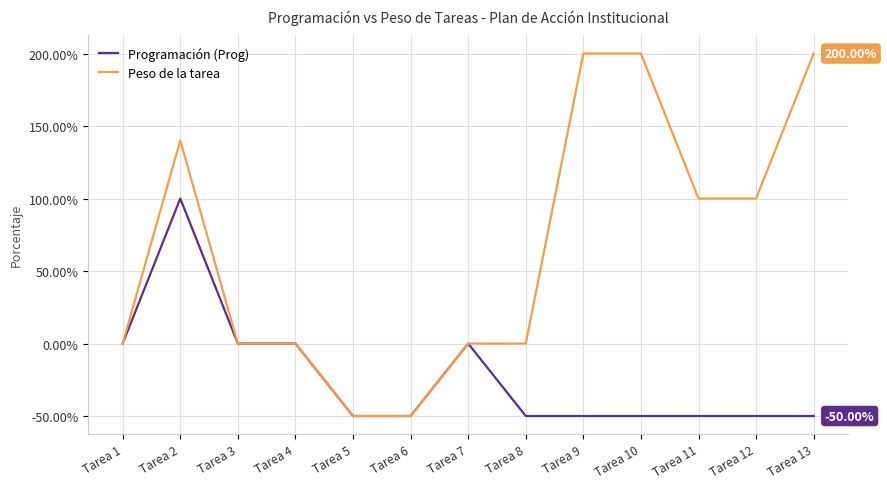

Does the chart have visible grid lines?

Yes